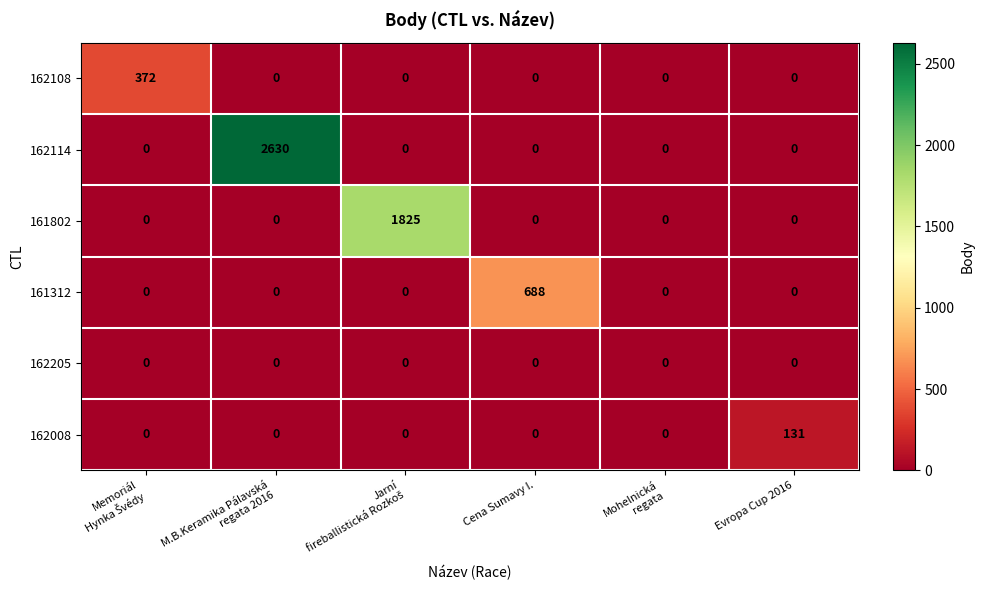

What is the difference between the maximum and minimum values in the 161802 series?

1825